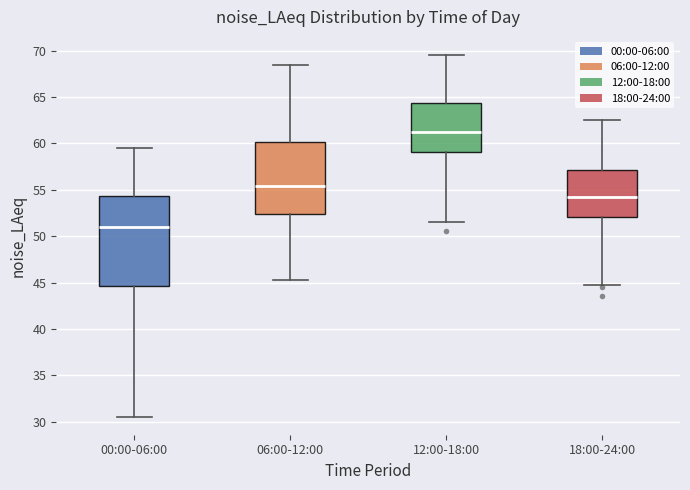

Reading left to right, transcribe this box plot: for each box, give where its median line is, the range the box spans, and where its two whiskers end, as read against the y-axis. The values are not printed on the chart, so give them approximately, as read against the axis.

00:00-06:00: median 51.0, box 44.5 to 54.5, whiskers 30.5 to 59.5
06:00-12:00: median 55.5, box 52.5 to 60.0, whiskers 45.0 to 68.5
12:00-18:00: median 61.0, box 59.0 to 64.5, whiskers 51.5 to 69.5
18:00-24:00: median 54.0, box 52.0 to 57.0, whiskers 44.5 to 62.5